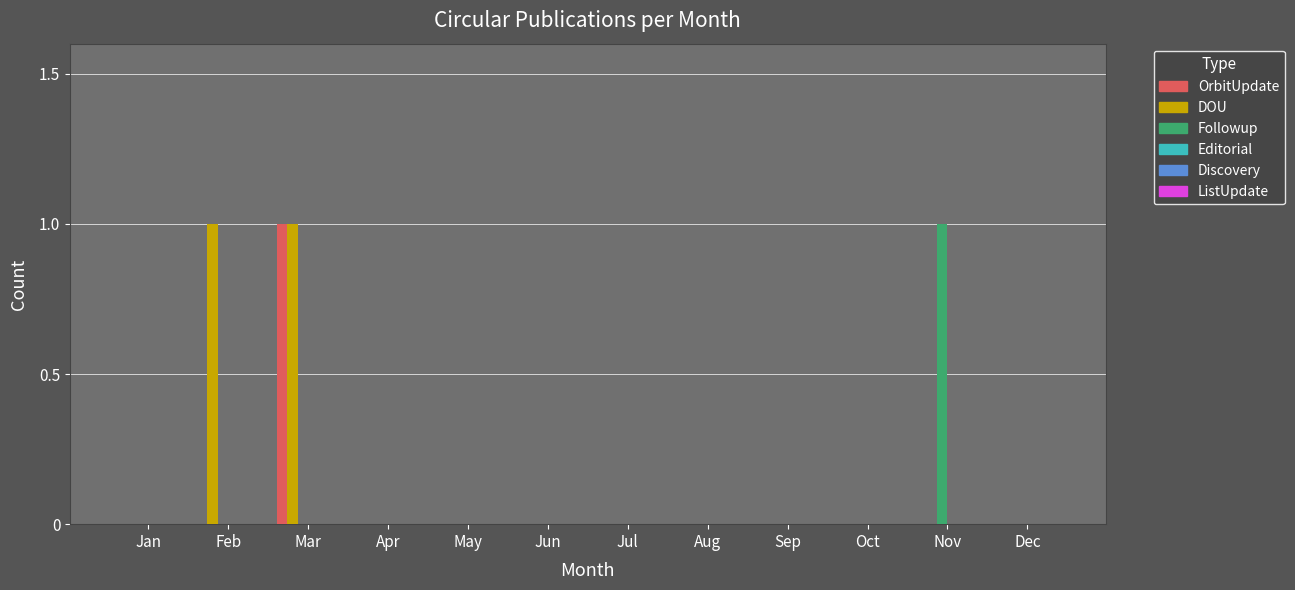

At which label does Followup reach its peak?

Nov